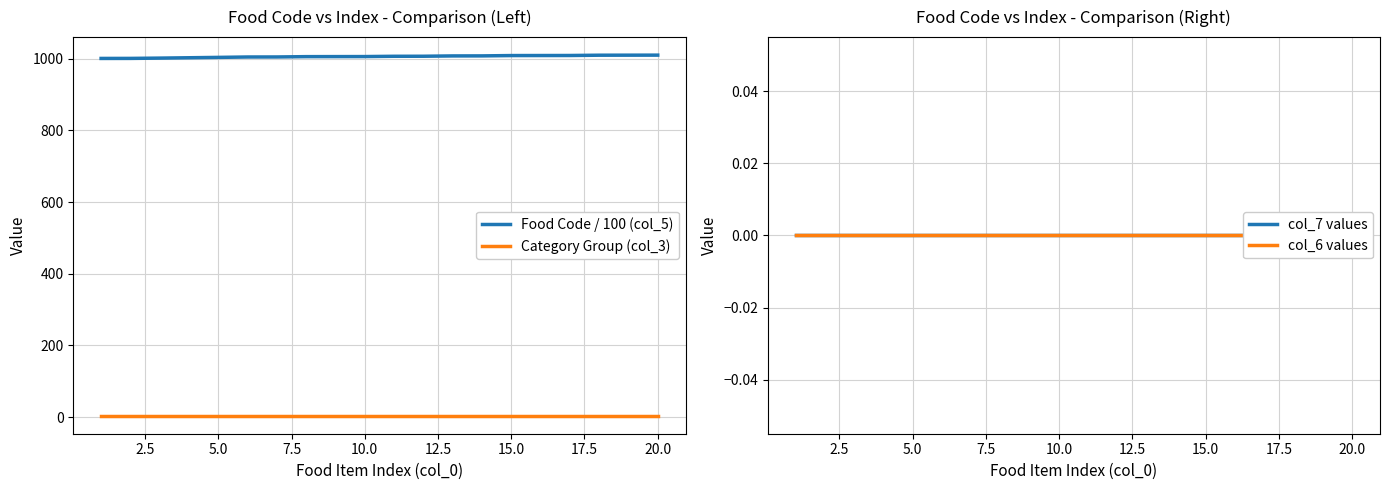

True or false: Food Code / 100 (col_5) and col_6 values intersect in this chart.

False